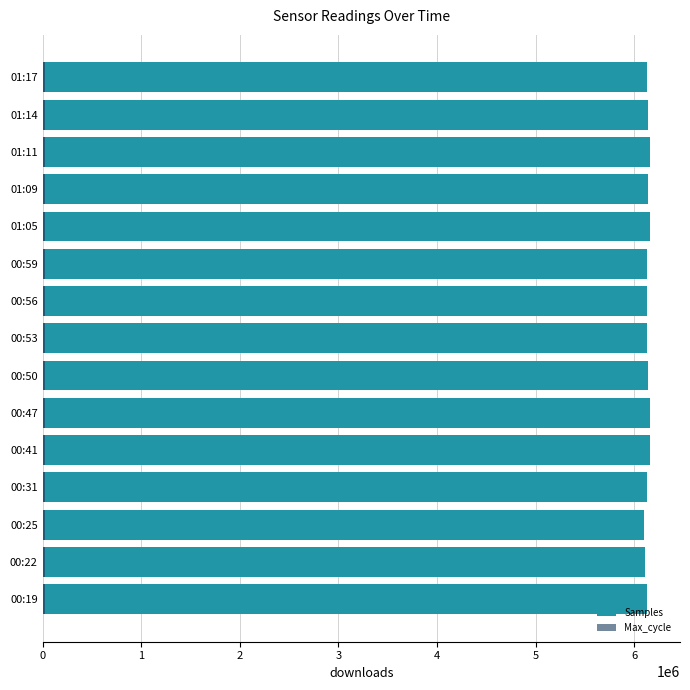

What is the value of the Max_cycle bar at the 3rd from the left?

20070